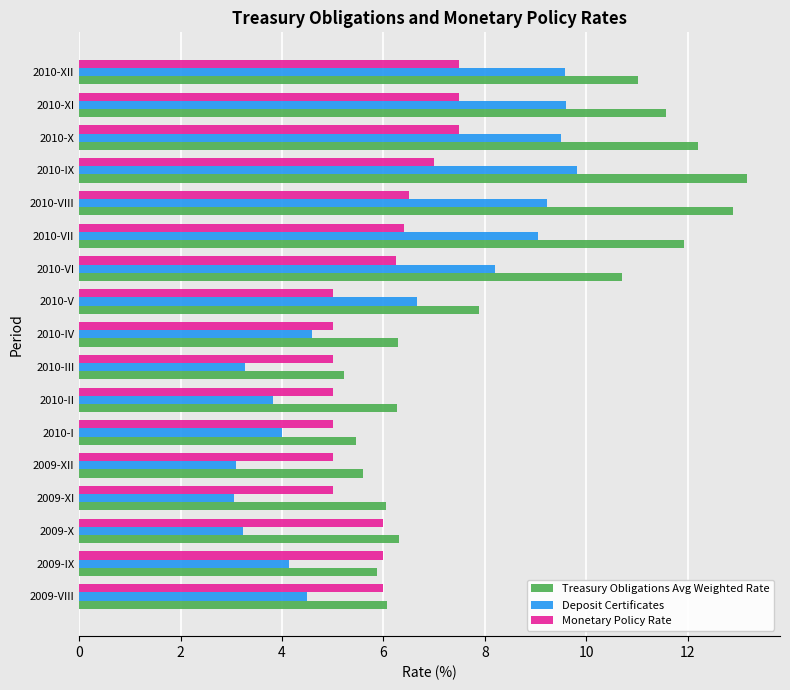

What is the difference between the maximum and second lowest values in the Monetary Policy Rate series?

2.5